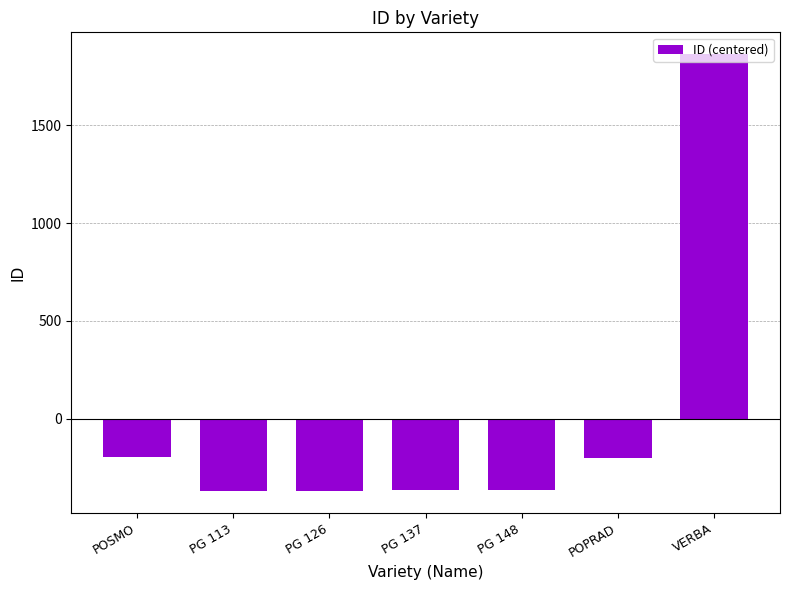

Count the number of data series in this chart.

1